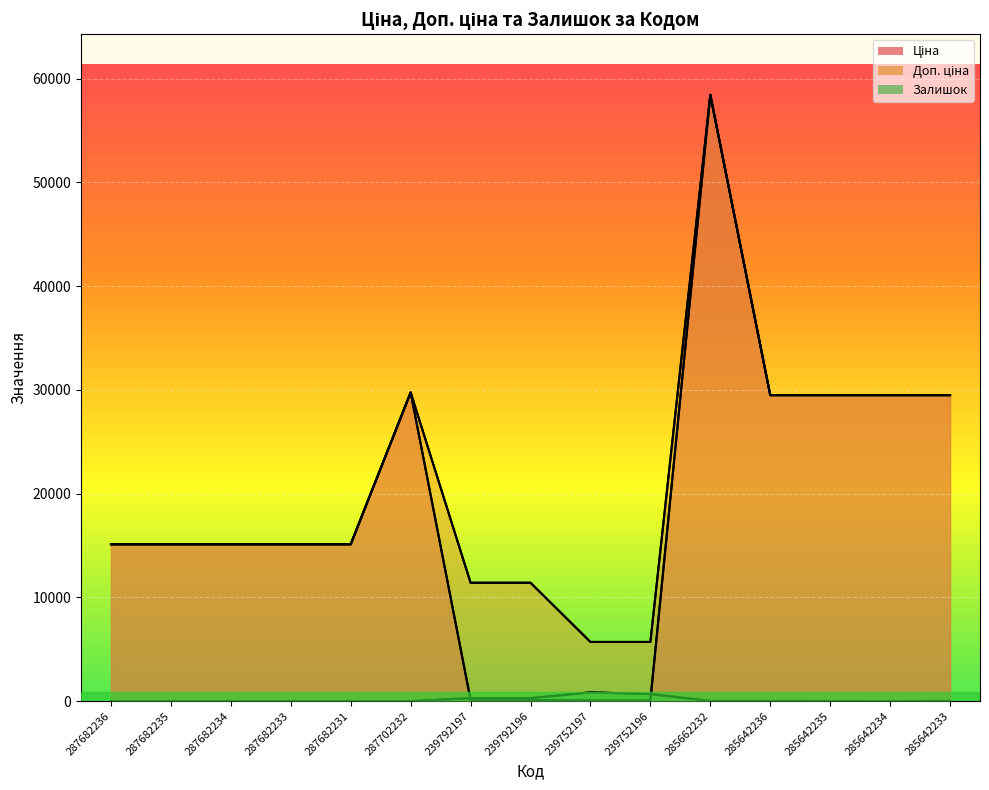

Rank the series by their maximum value, from highest to lowest.

Ціна, Доп. ціна, Залишок